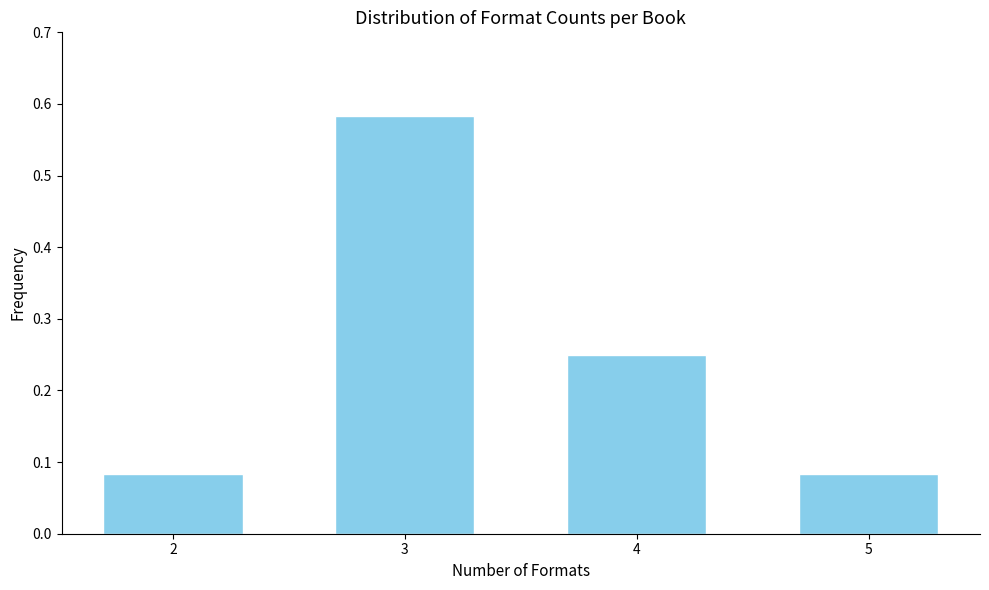

Is it true that the value at 3 is 0.3?

False